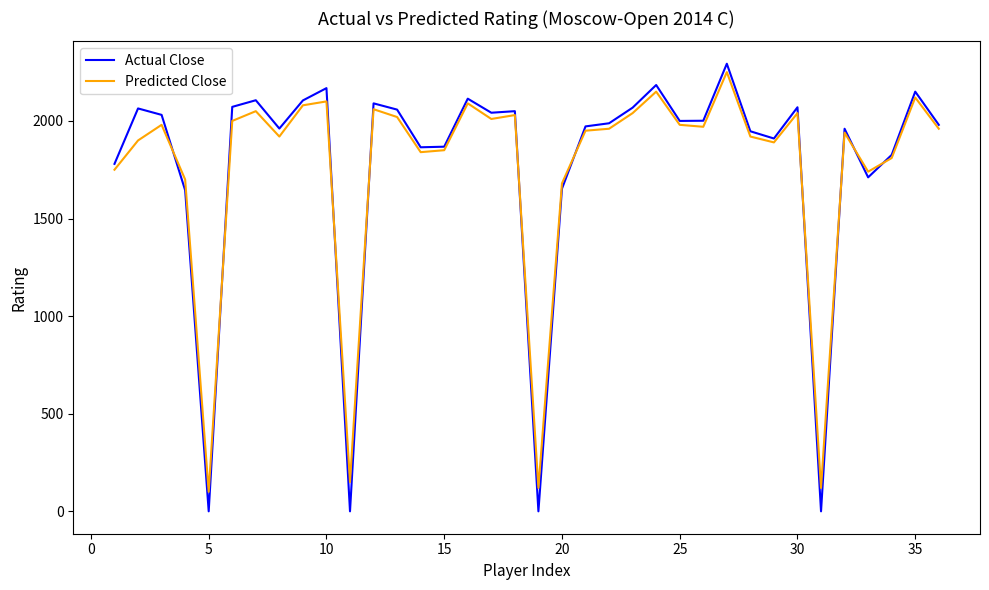

Which series has the widest spread of values?

Actual Close